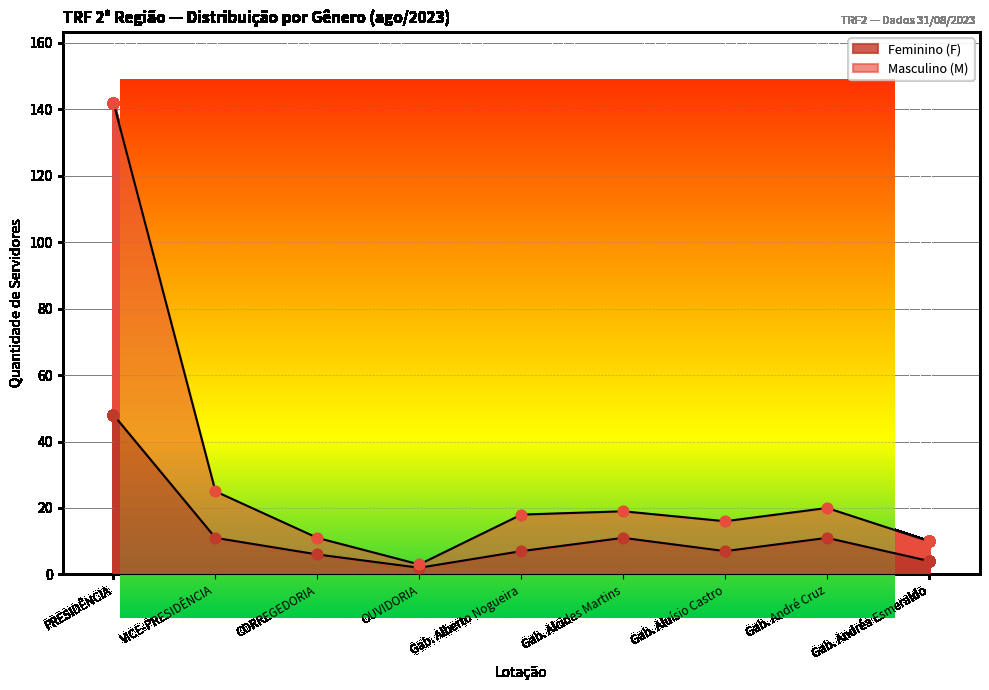

At how many categories does at least one series exceed 46?

1